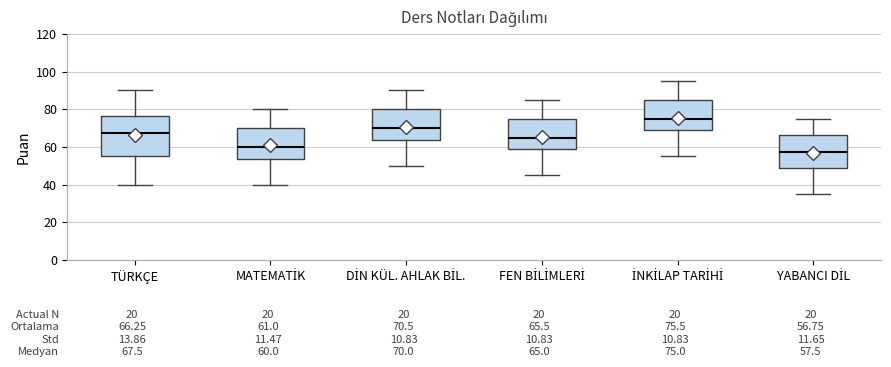

Comparing the boxes themselves (not the whiskers), which one is the tallest?

TÜRKÇE